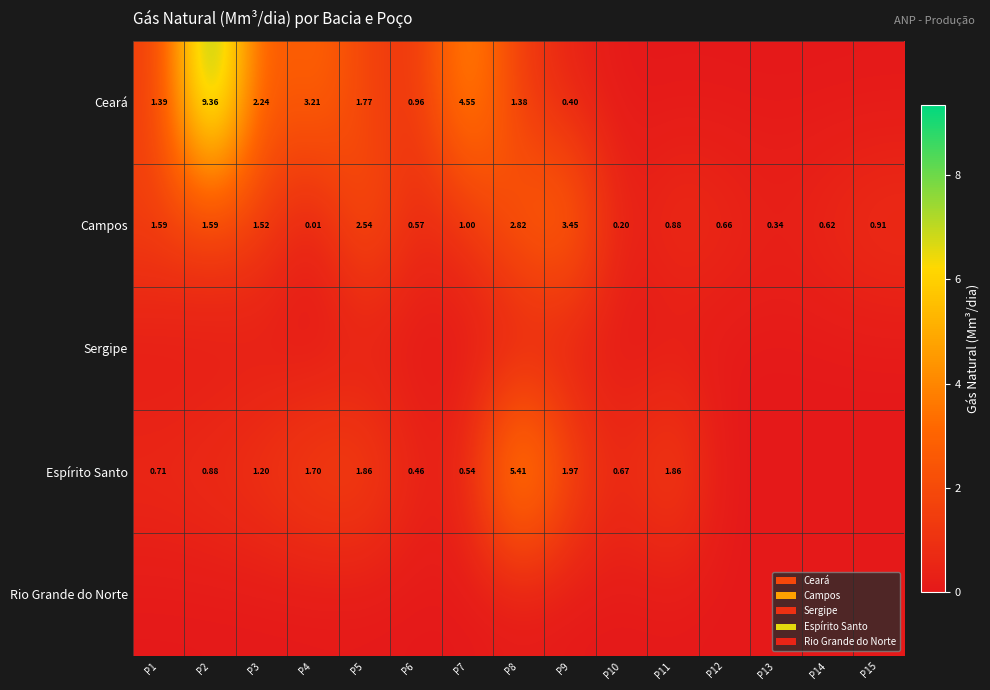

Is the value of Campos at P3 greater than the value of Espírito Santo at P7?

Yes